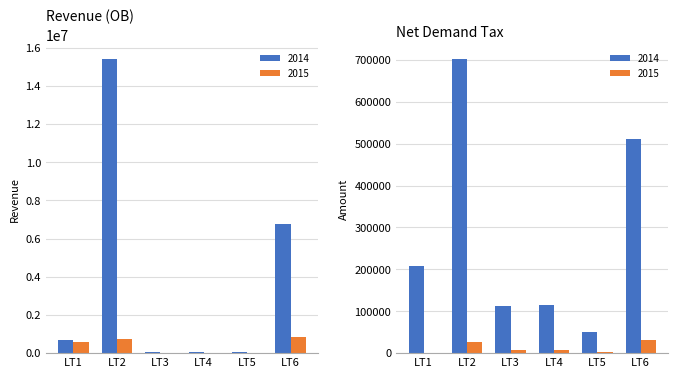

At how many categories does at least one series exceed 7289601?

1